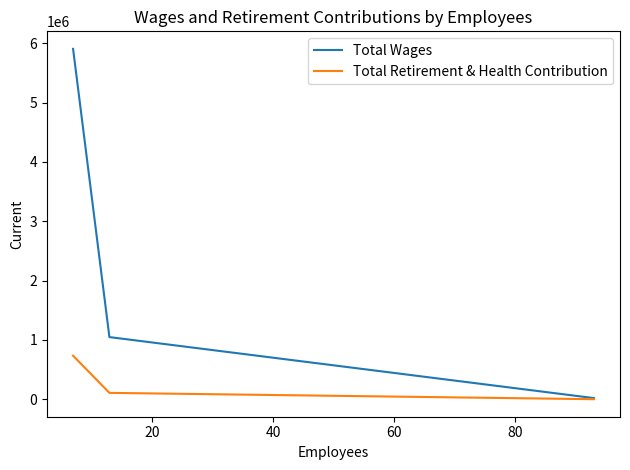

Which series has the largest total across all categories?

Total Wages